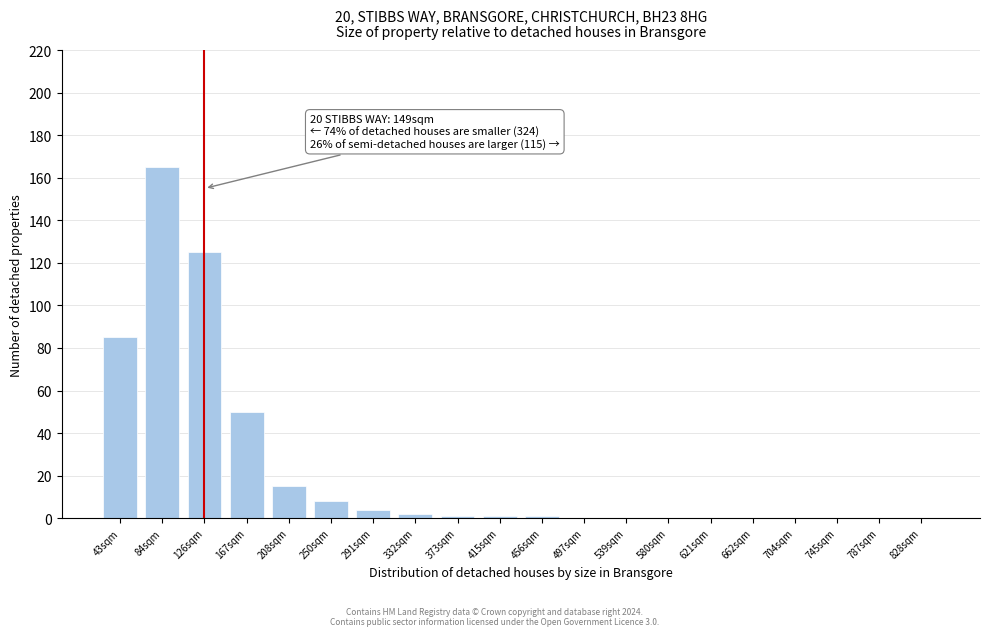

Reading right to left, what are all the values shown in this chart?

828sqm=0	787sqm=0	745sqm=0	704sqm=0	662sqm=0	621sqm=0	580sqm=0	539sqm=0	497sqm=0	456sqm=1	415sqm=1	373sqm=1	332sqm=2	291sqm=4	250sqm=8	208sqm=15	167sqm=50	126sqm=125	84sqm=165	43sqm=85